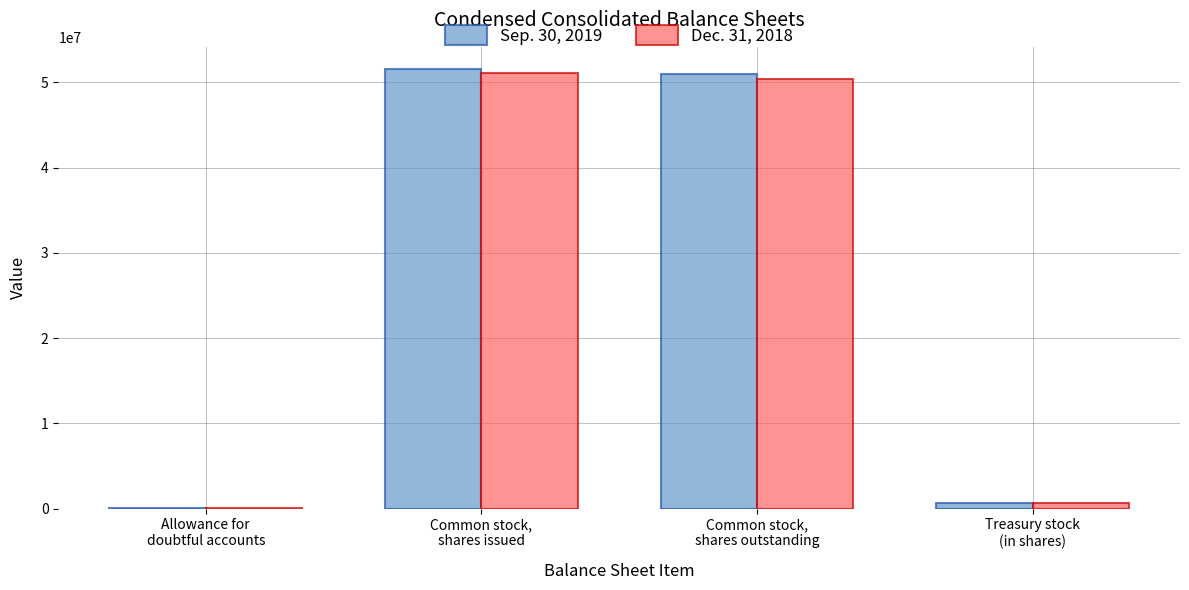

What is the sum of all Sep. 30, 2019 values?

103188276